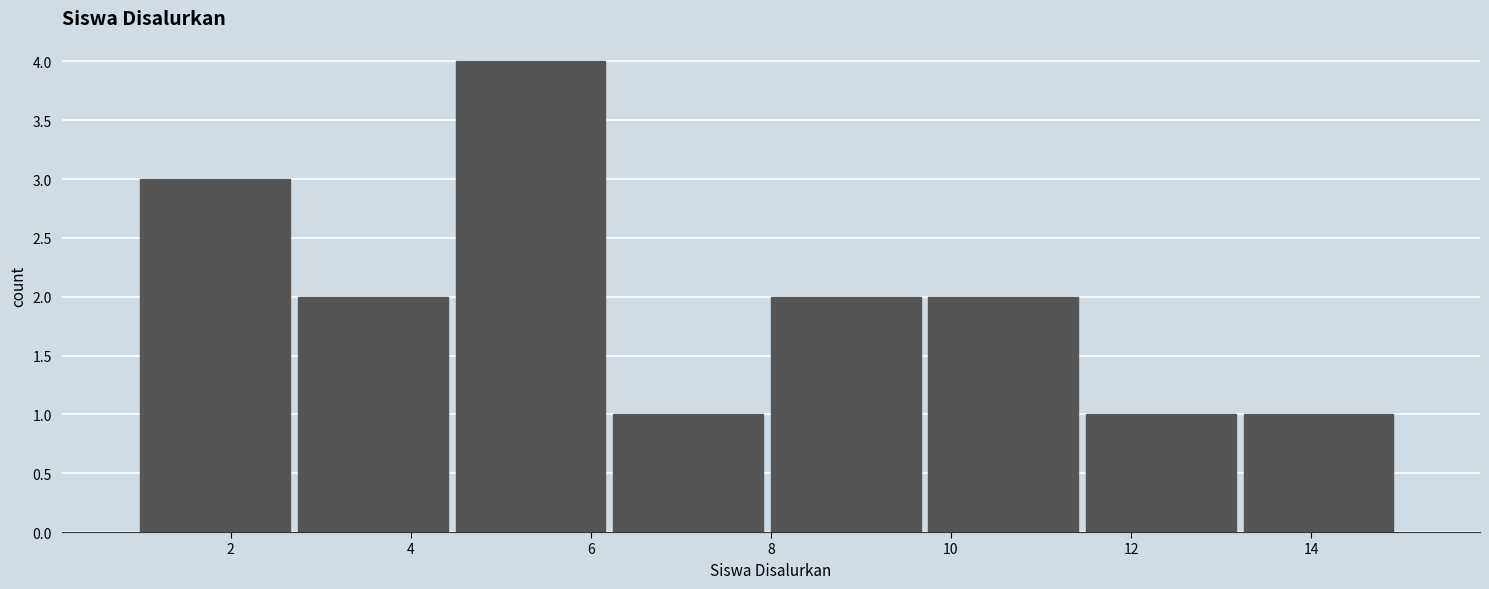

Reading left to right, list every bar in this chart as the range it spans on the x-axis followed by its height. Neither the bar edges nor the heights are printed on the chart, so give them approximately, as read against the axes.

1.00 to 2.75: 3
2.75 to 4.50: 2
4.50 to 6.25: 4
6.25 to 8.00: 1
8.00 to 9.75: 2
9.75 to 11.50: 2
11.50 to 13.25: 1
13.25 to 15.00: 1